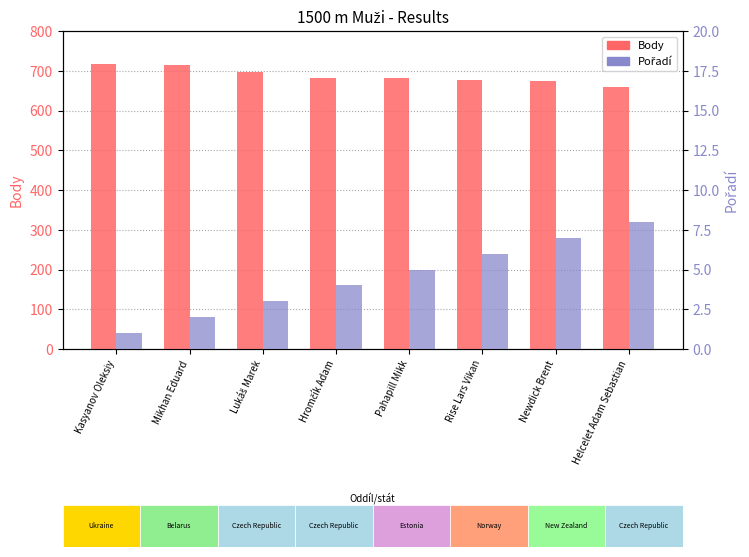

What is the difference between the Pořadí values at Helcelet Adam Sebastian and Newdick Brent?

1